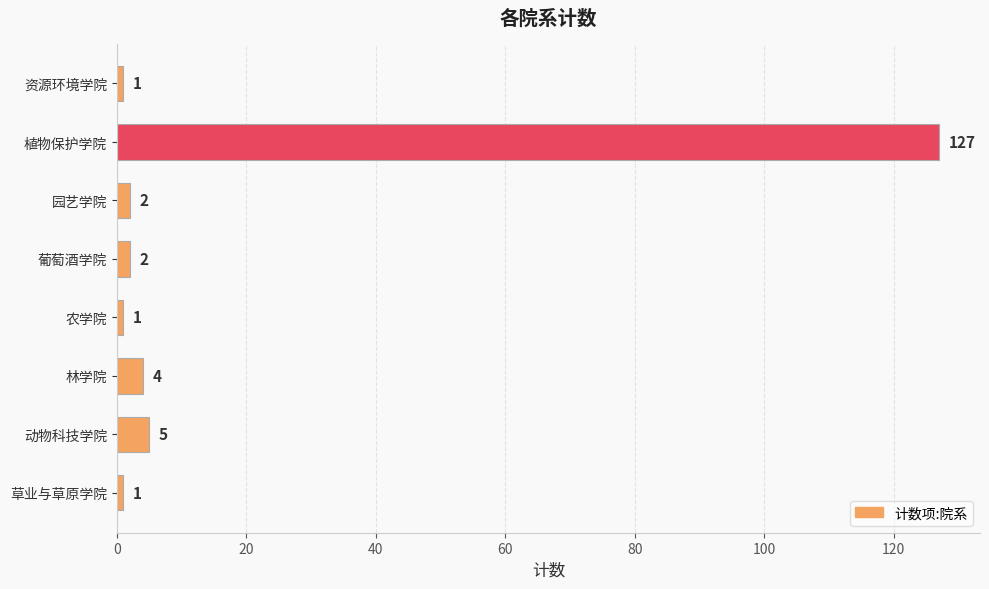

What is the difference between the maximum and minimum values?

126